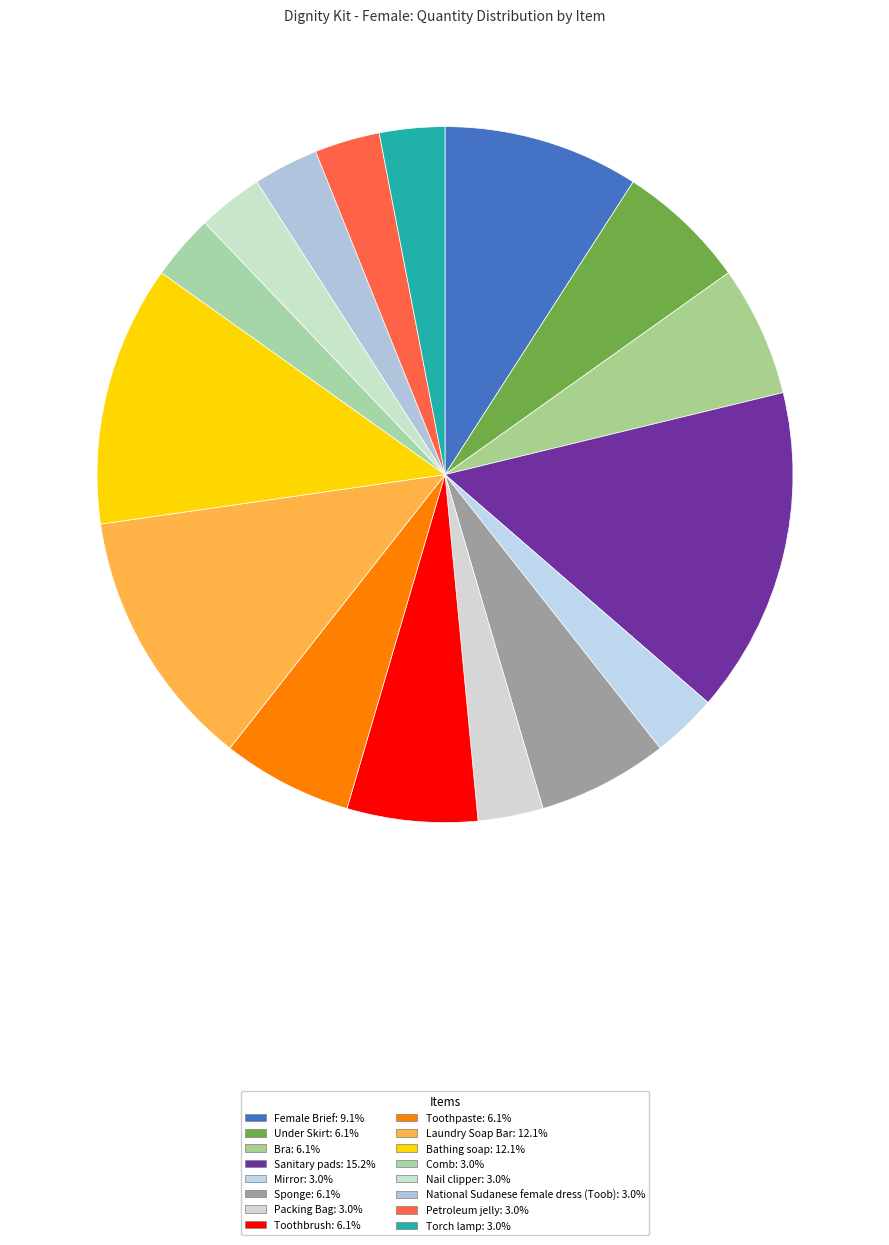

How many slices are in this pie chart?

16